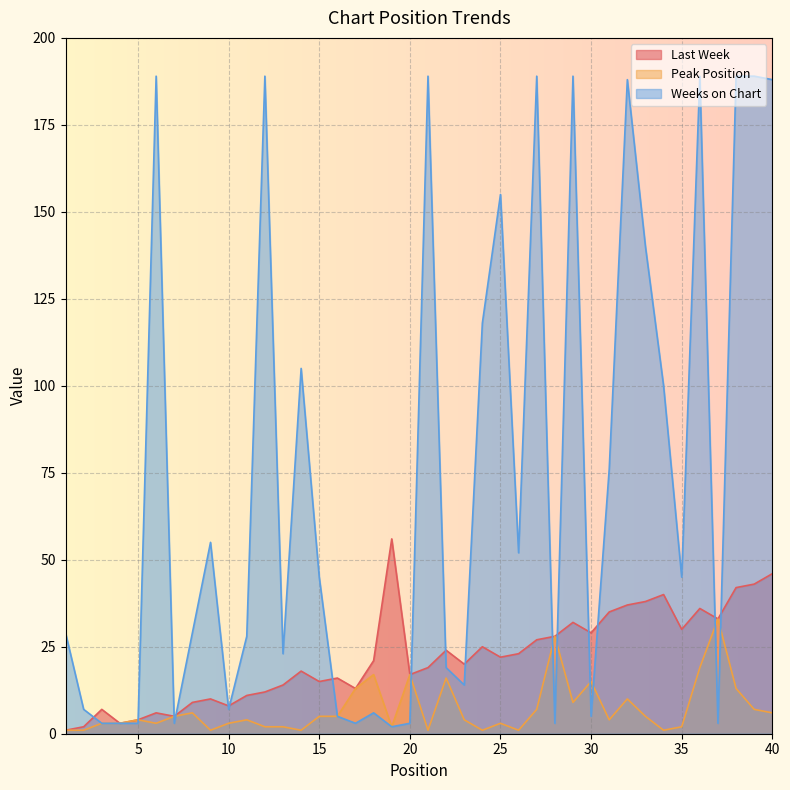

Between 6 and 21, which series saw the biggest shift?

Last Week